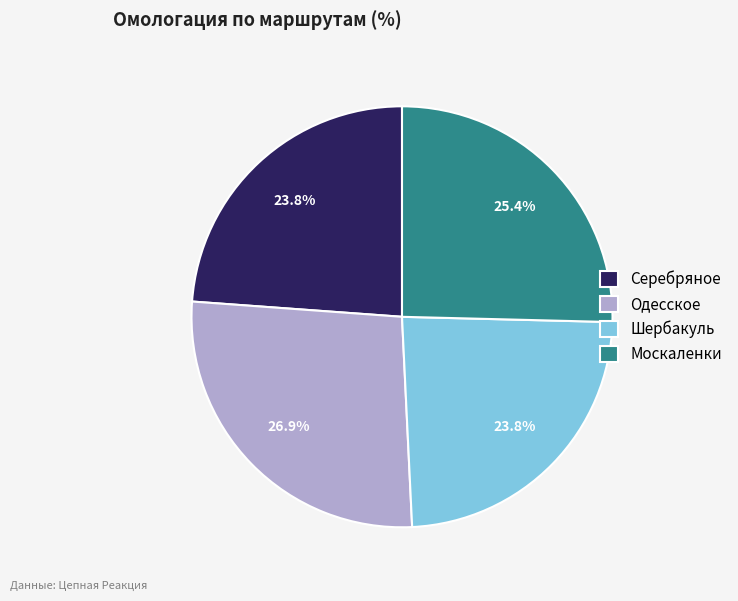

True or false: Серебряное accounts for 32% of the total.

False